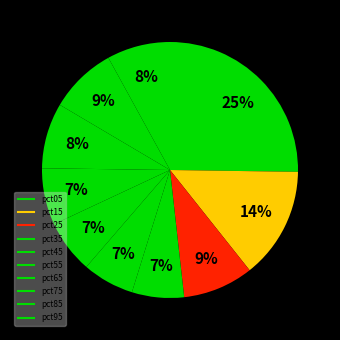

To the nearest percent, what is the combined percentage of pct15 and pct05?

39%